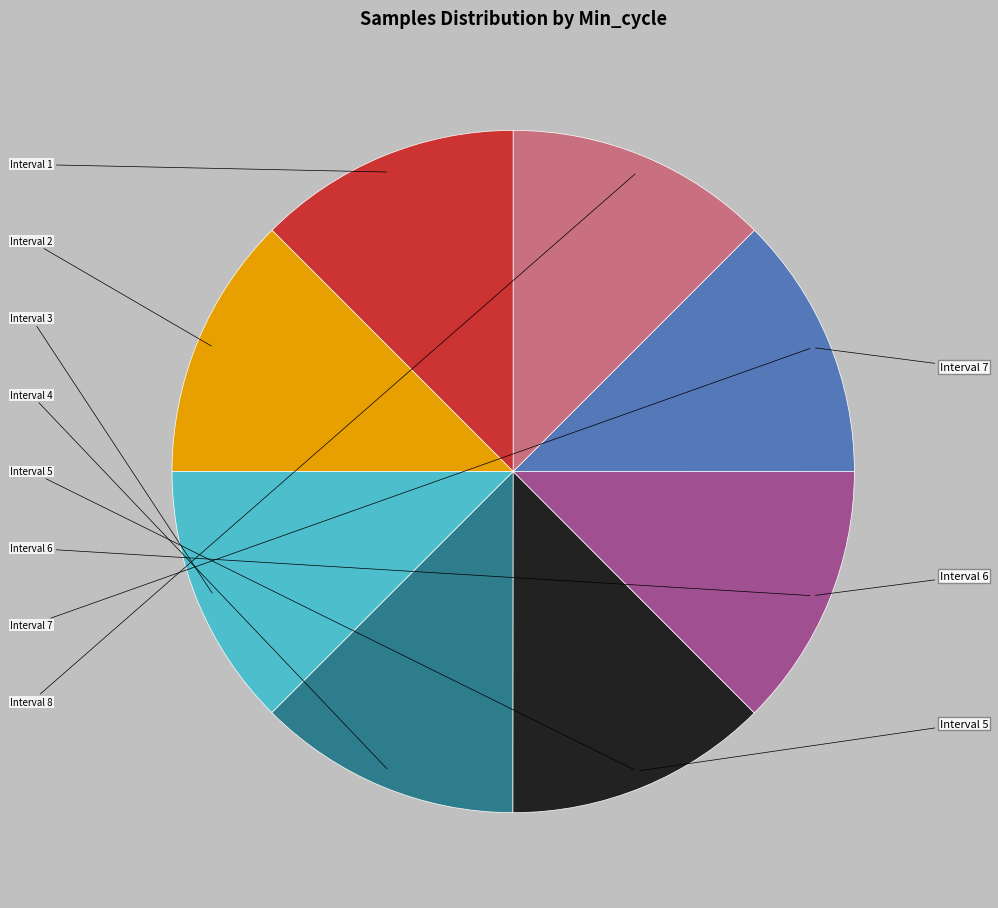

Count the number of slices in the pie.

8